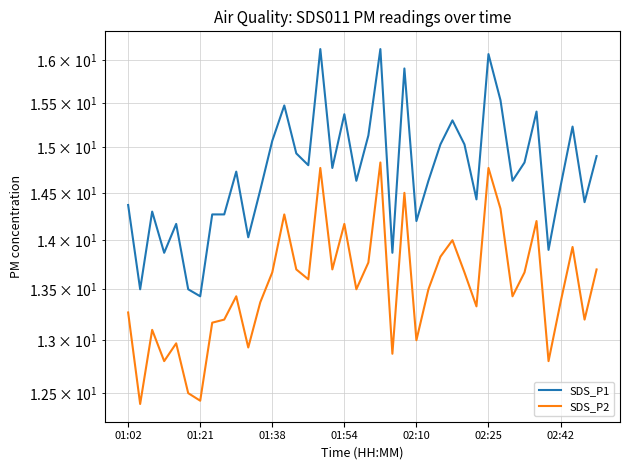

True or false: SDS_P1 has more than 0 interior local peaks.

True